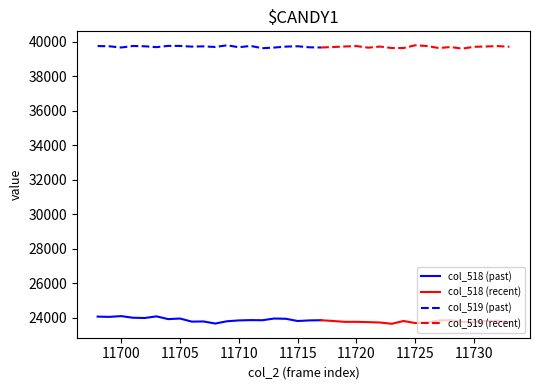

Where is the first local maximum for col_519?

11701